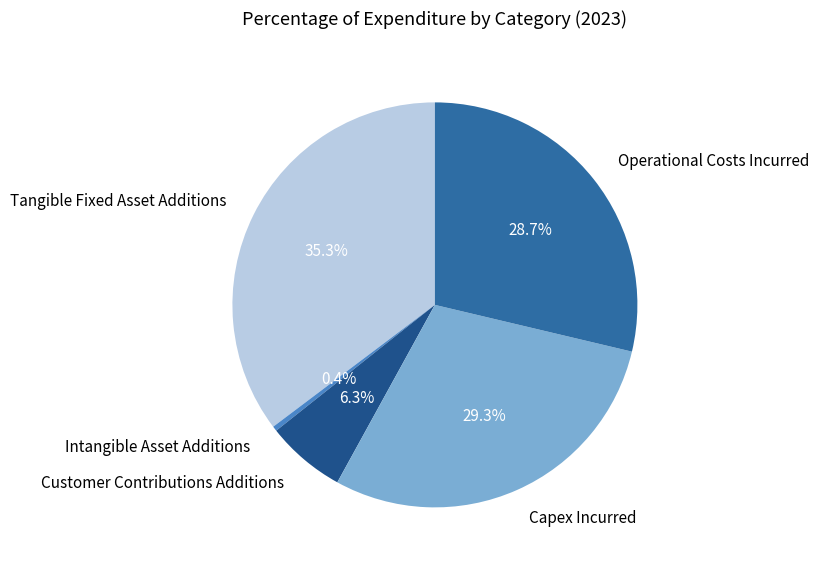

The Operational Costs Incurred slice represents 36% of the pie. True or false?

False